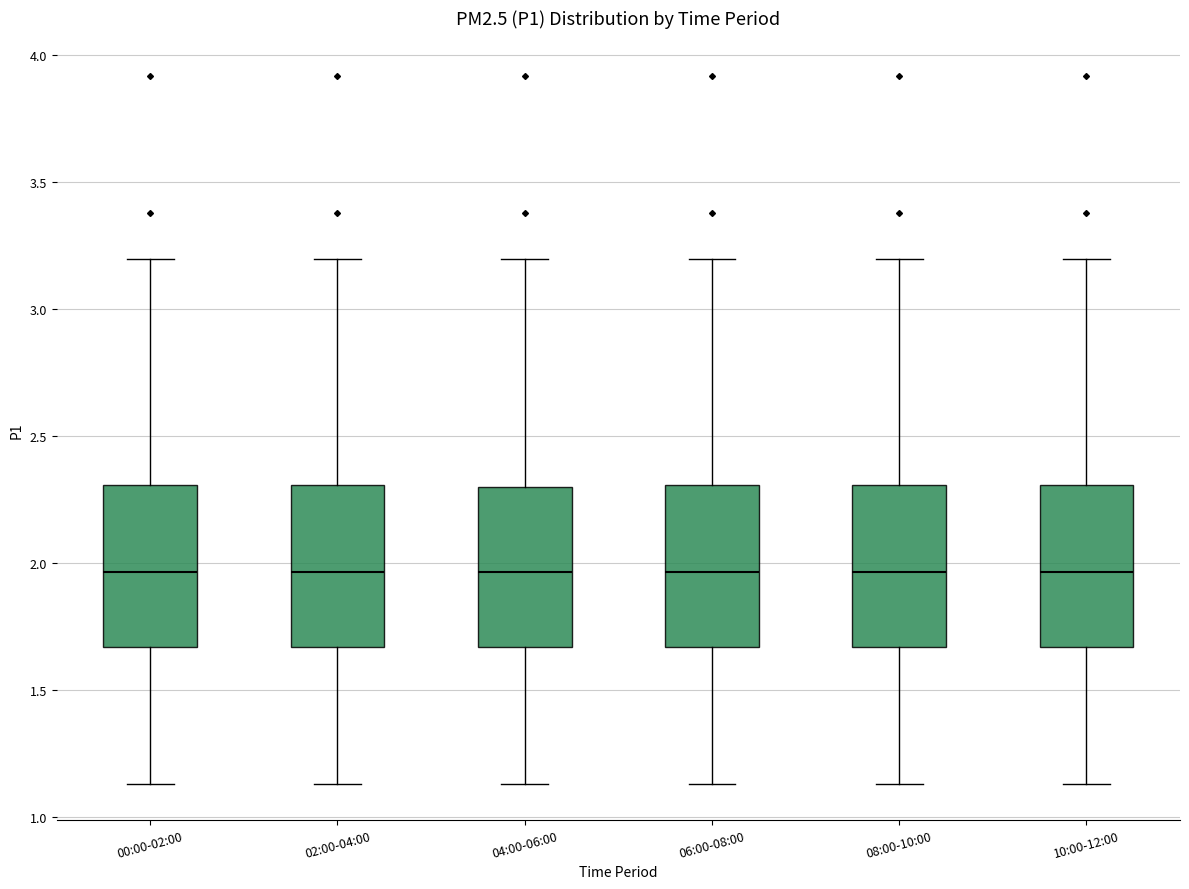

Where does the upper whisker of the box for 10:00-12:00 end on the y-axis? The values are not printed on the chart, so give them approximately, as read against the axis.

3.20